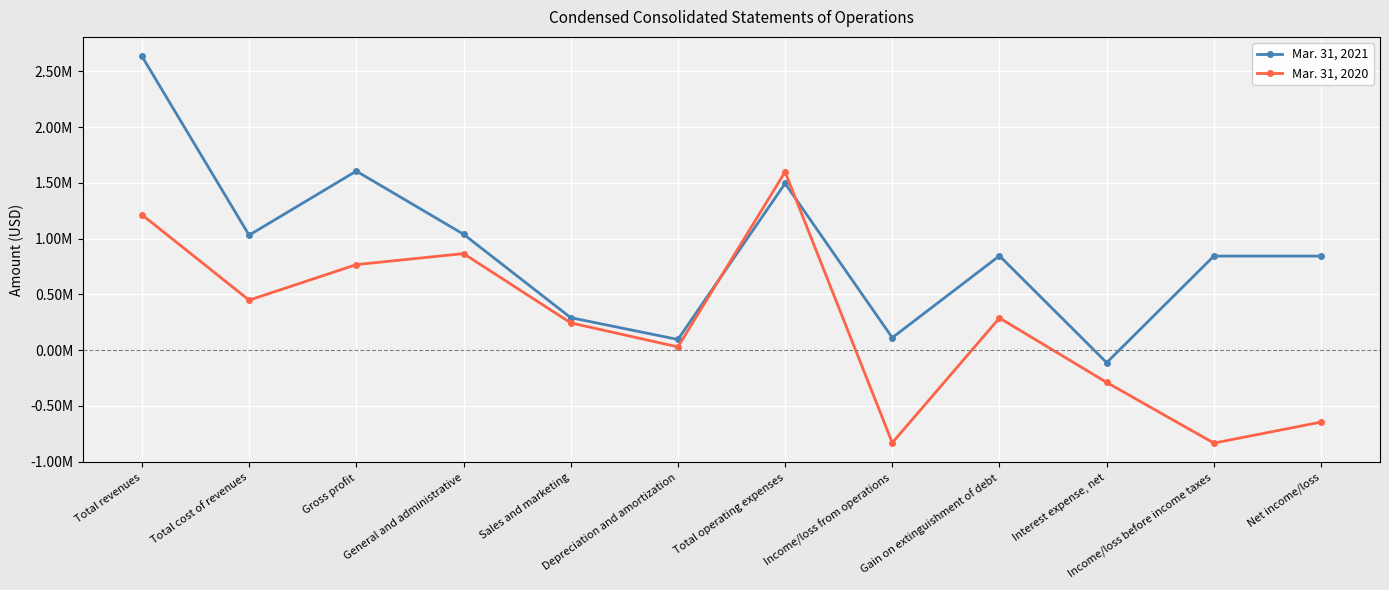

What is the total value across all series at Sales and marketing?

534000